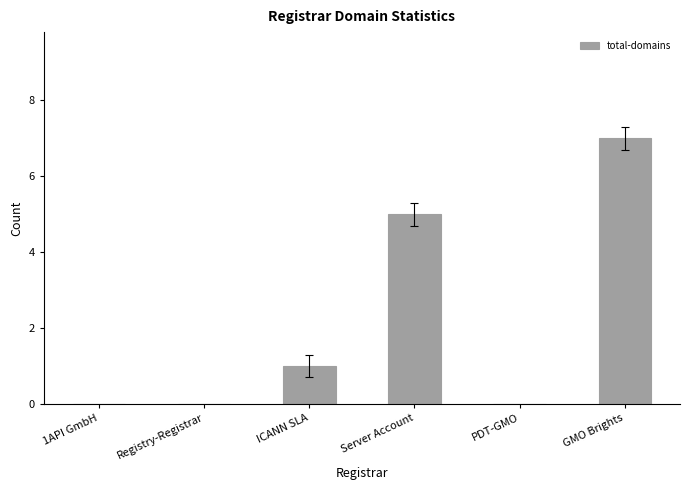

What is the change in value from Server Account to PDT-GMO?

-5